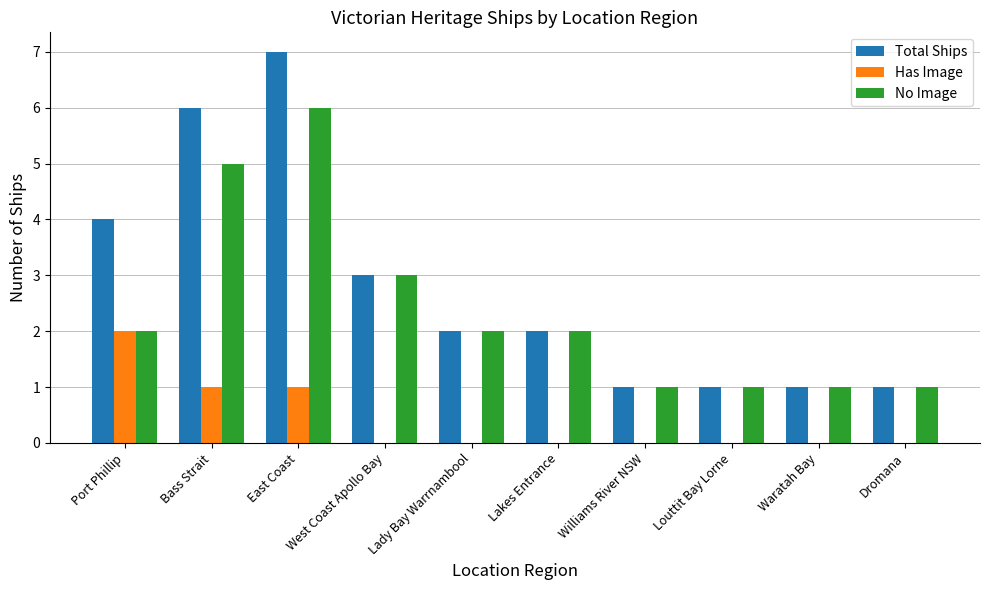

At which category is the sum across all series the highest?

East Coast